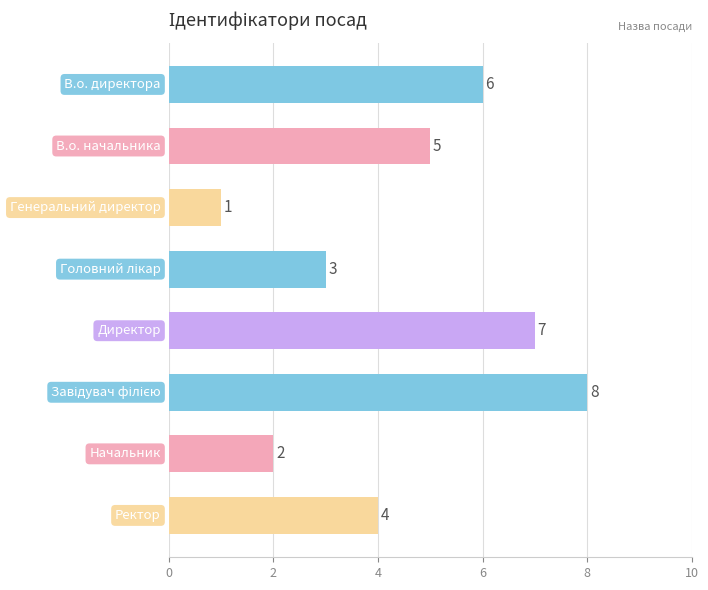

Reading top to bottom, transcribe all the data shown in this chart.

6	5	1	3	7	8	2	4